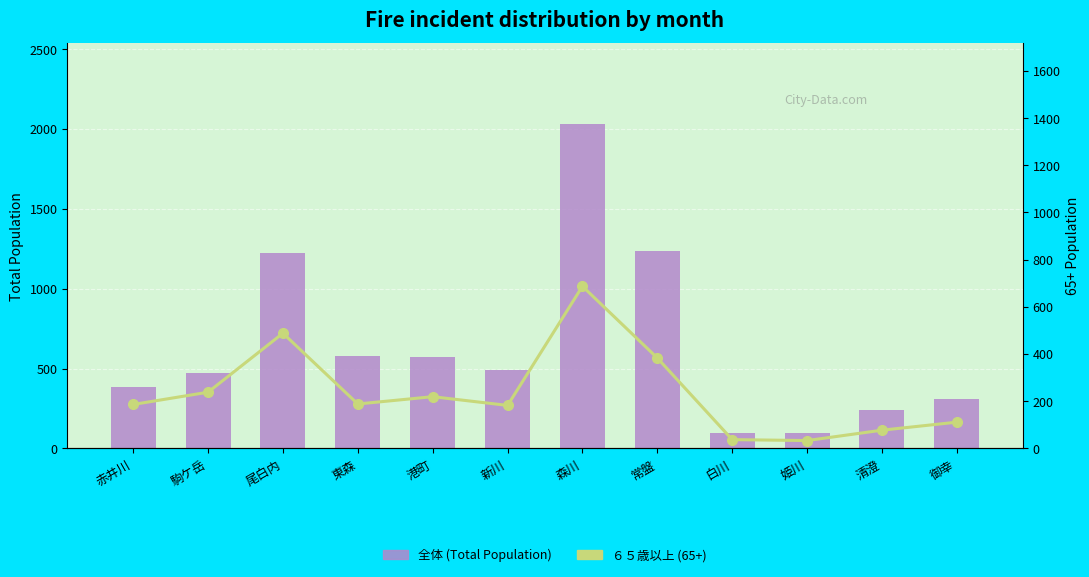

What is the difference between the 全体 (Total Population) values at 東森 and 森川?

1453